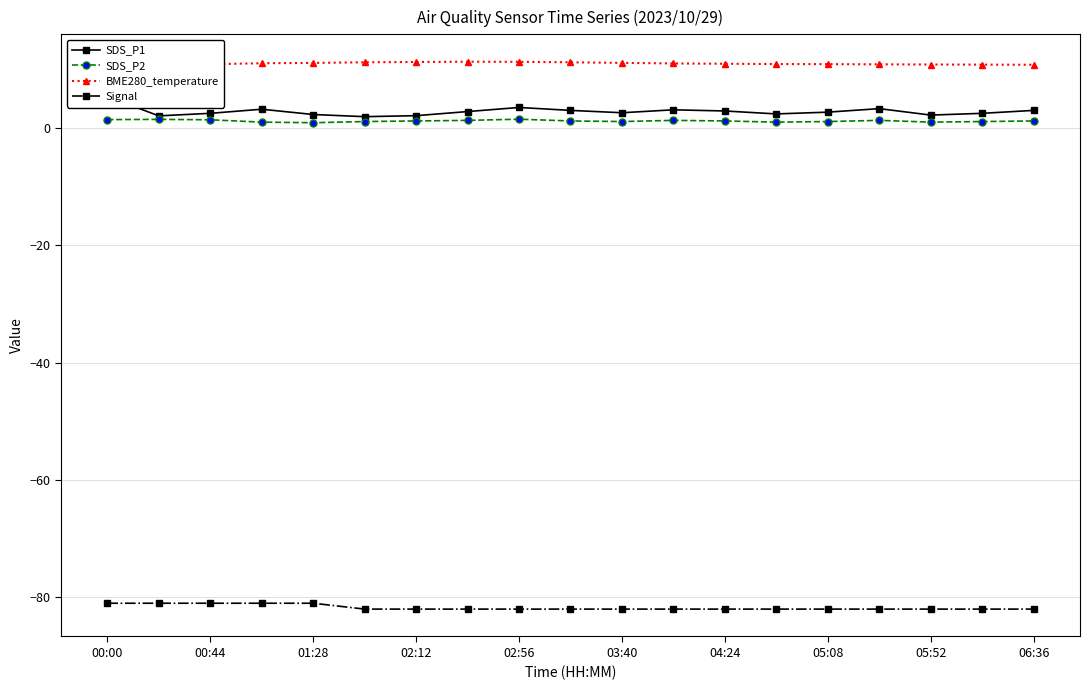

True or false: BME280_temperature and SDS_P2 intersect in this chart.

False